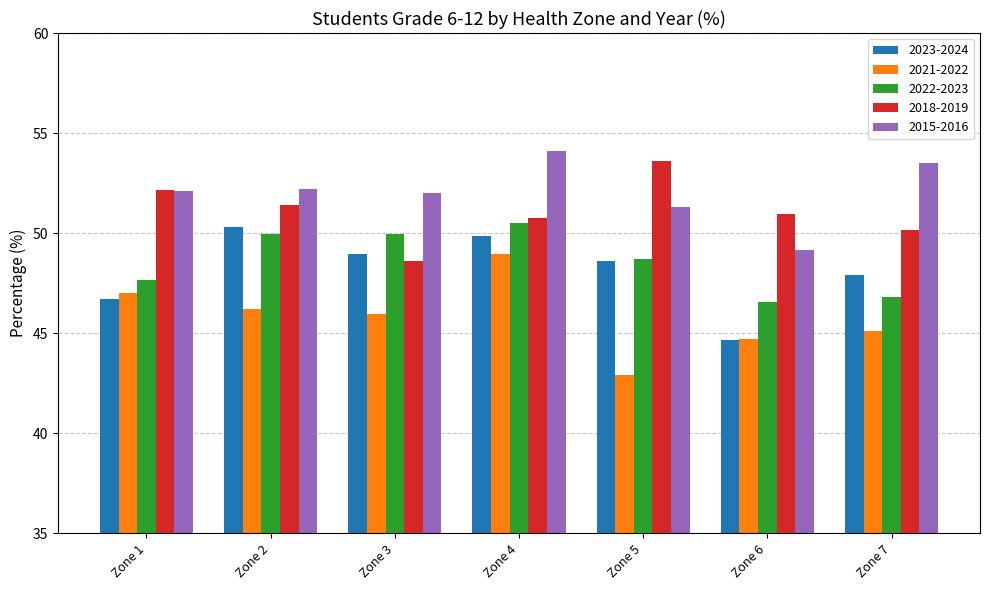

Between Zone 1 and Zone 3, which series saw the biggest shift?

2018-2019